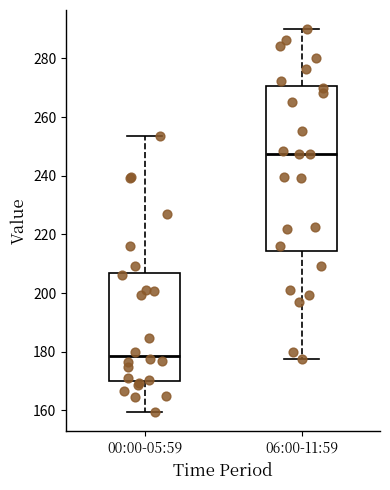

Where does the lower whisker of the box for 00:00-05:59 end on the y-axis? The values are not printed on the chart, so give them approximately, as read against the axis.

160